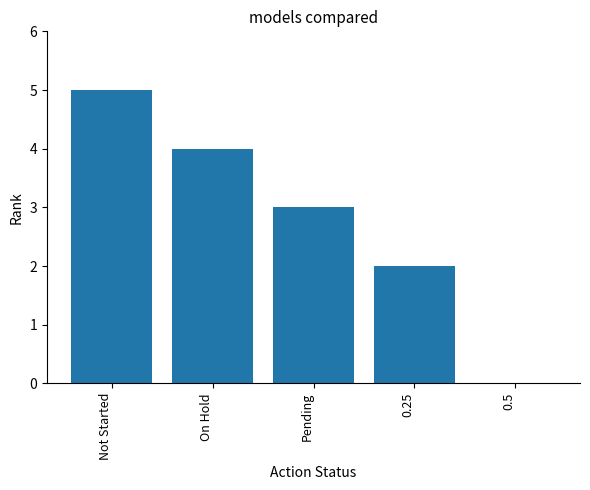

What is the ratio of the value at 0.25 to the value at Pending?

0.7